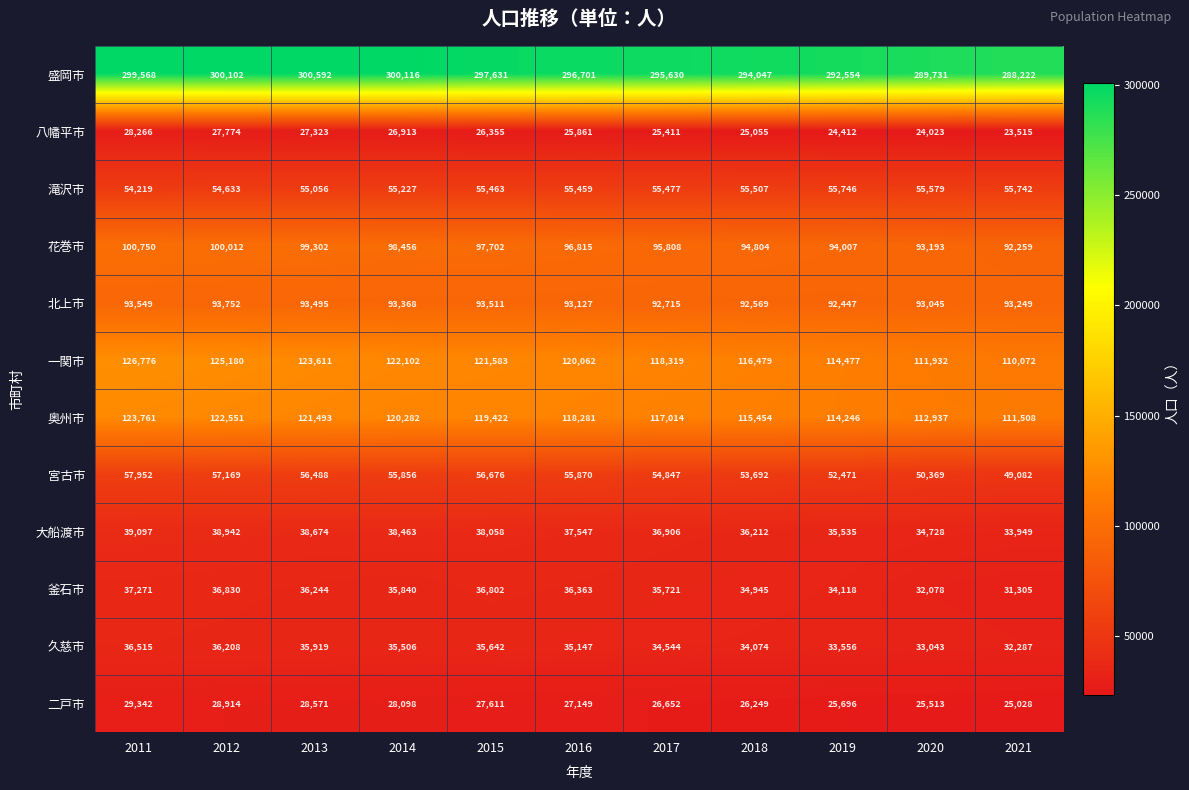

List the series in order of their peak value, highest first.

盛岡市, 一関市, 奥州市, 花巻市, 北上市, 宮古市, 滝沢市, 大船渡市, 釜石市, 久慈市, 二戸市, 八幡平市